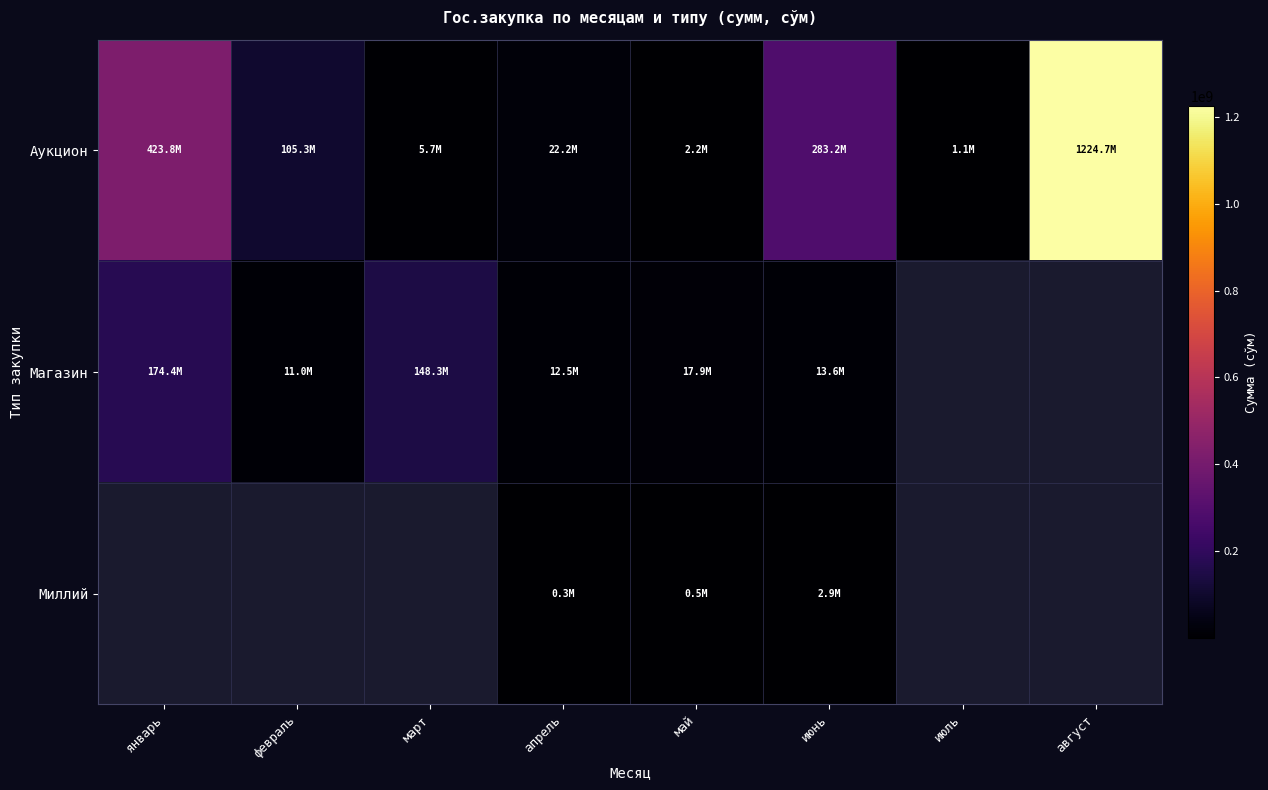

How many values in the Магазин series are below 148258996?

4